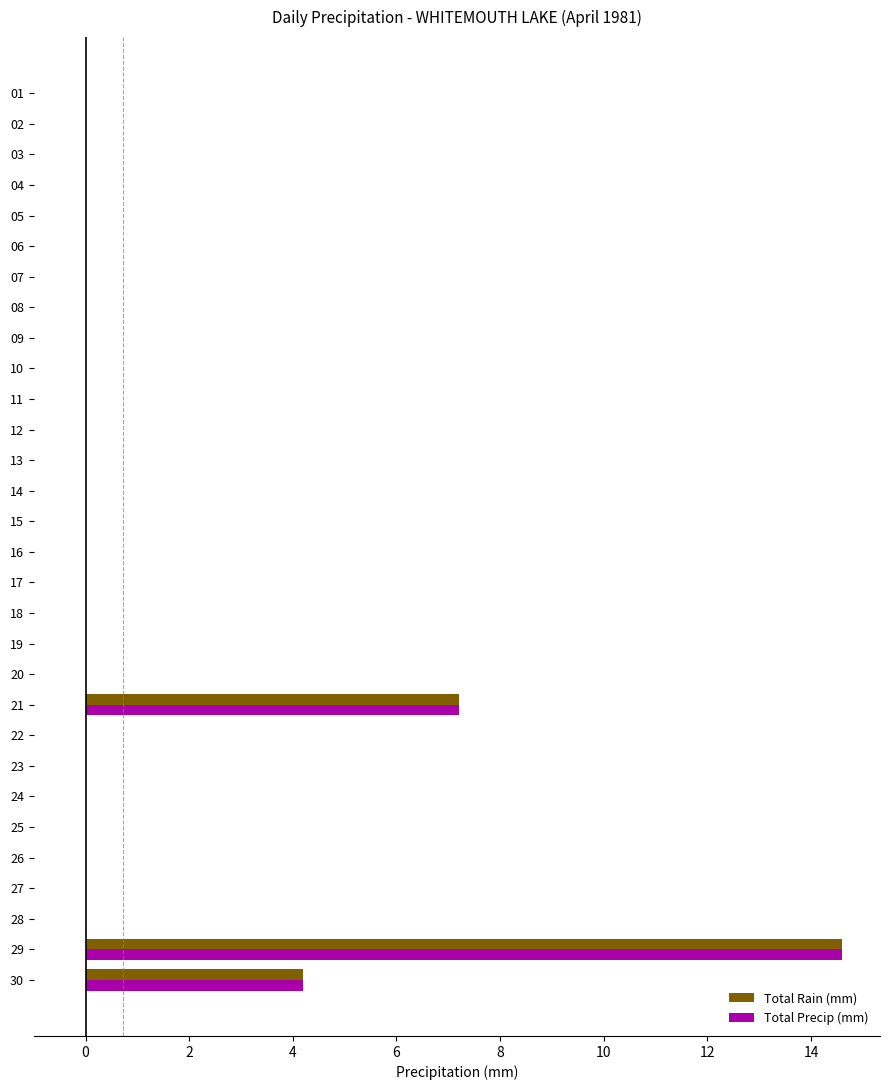

At which label does Total Precip (mm) reach its peak?

29